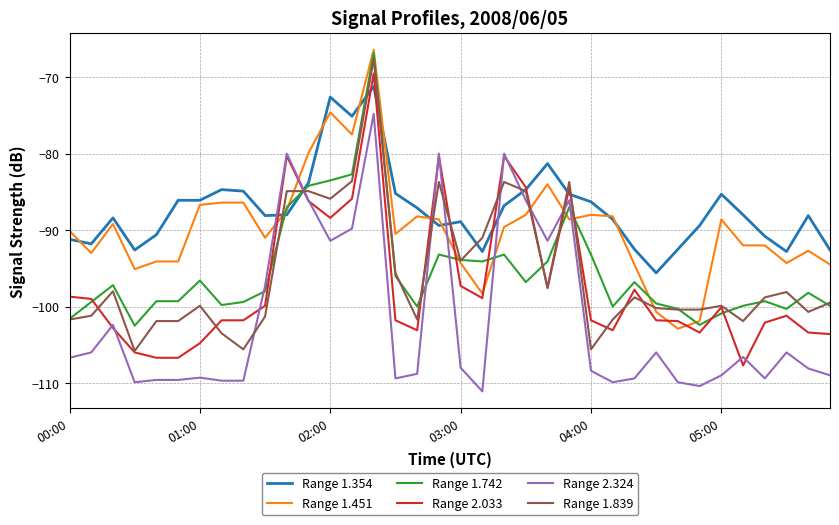

Which series ends up on top after the final intersection of Range 1.451 and Range 2.033?

Range 1.451